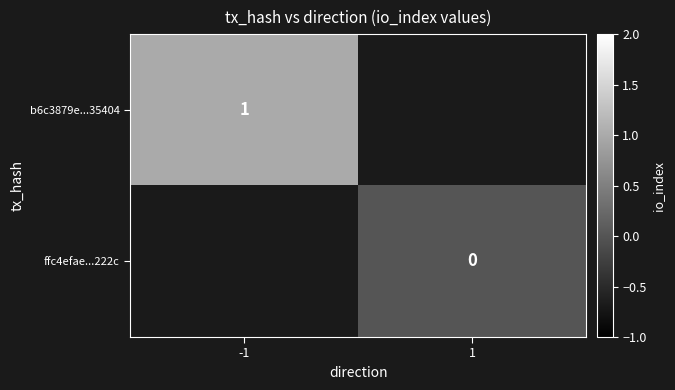

What is the highest value of the b6c3879e...35404 series?

1.0